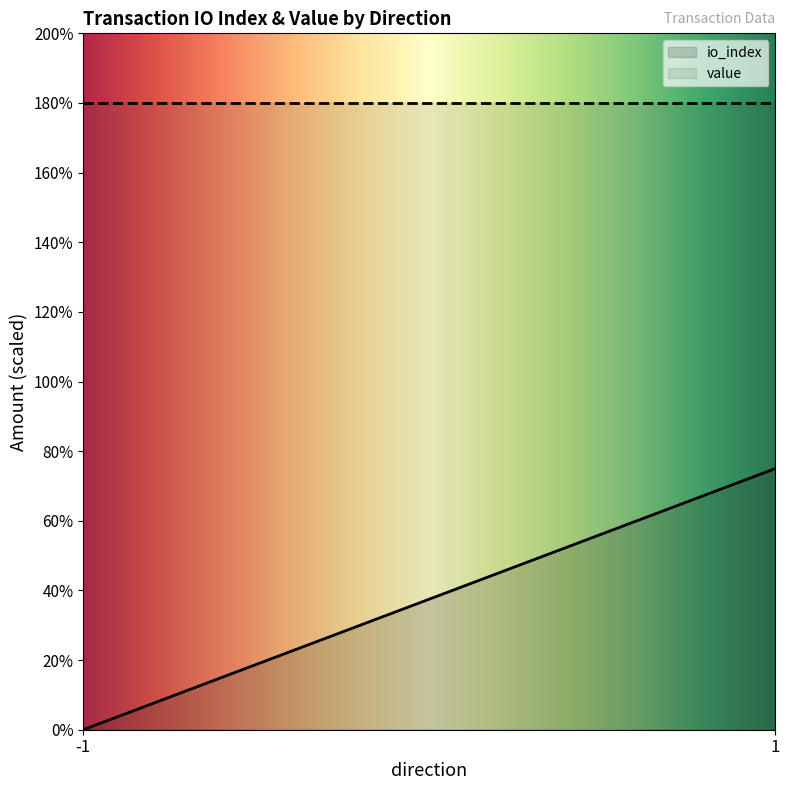

True or false: io_index and value cross at least once.

False